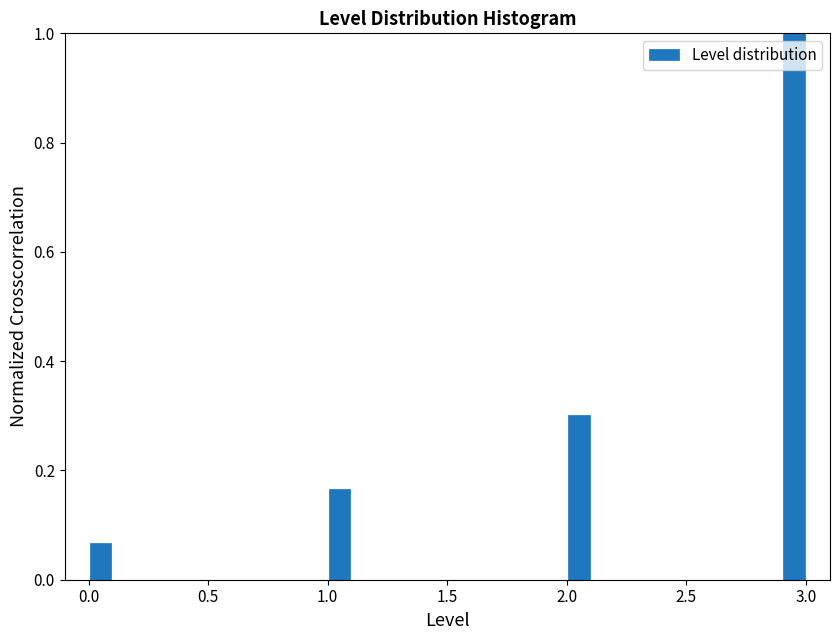

Around what value on the x-axis is the tallest bar? Give the approximate position of its centre, as read against the axis.

2.95